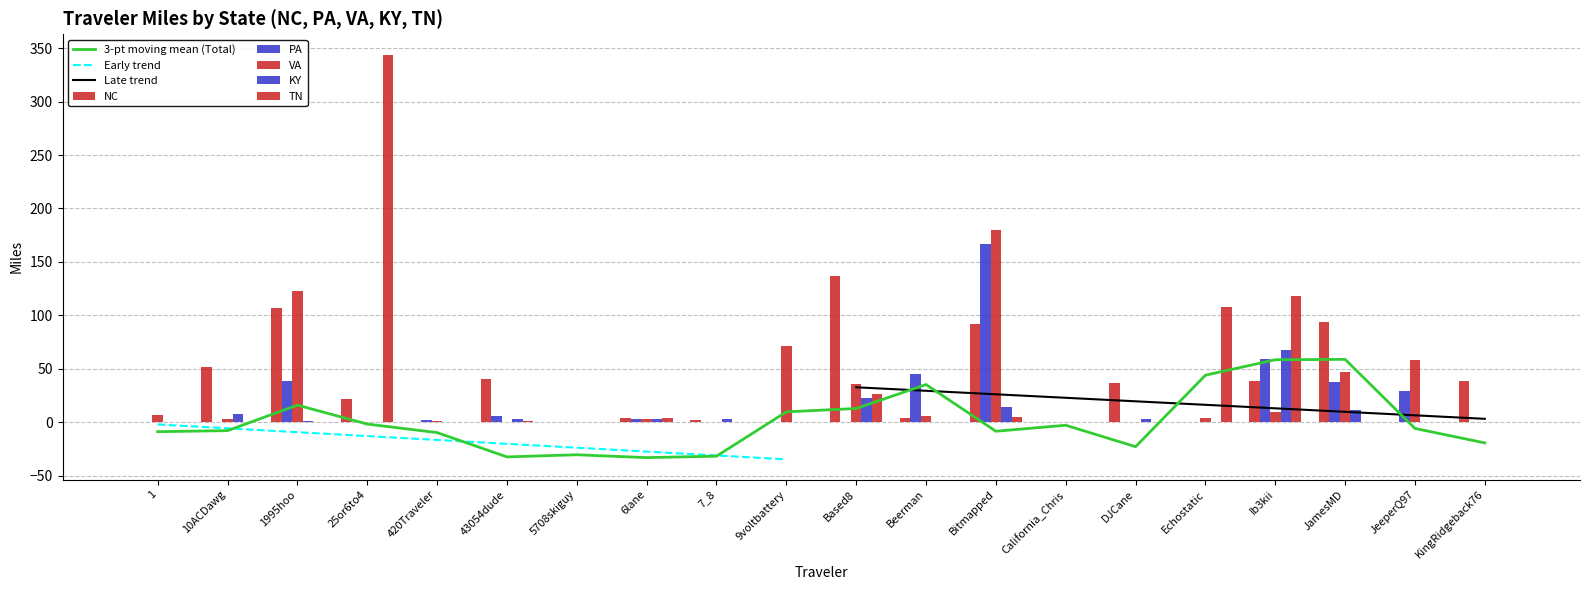

At which label does VA first exceed 4?

1